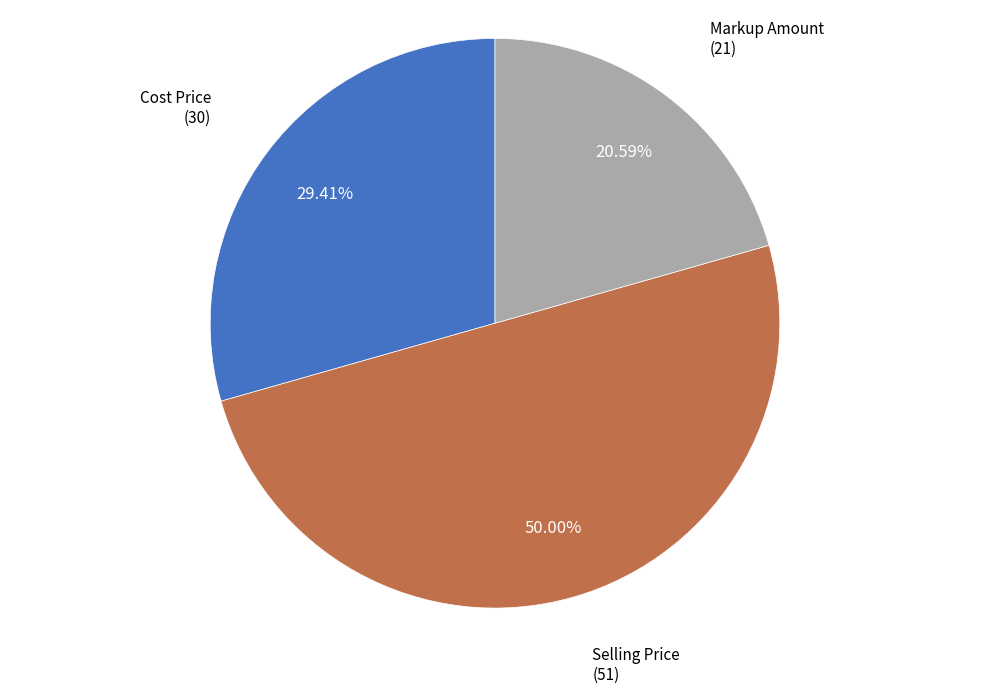

Which slice is the smallest?

Markup Amount